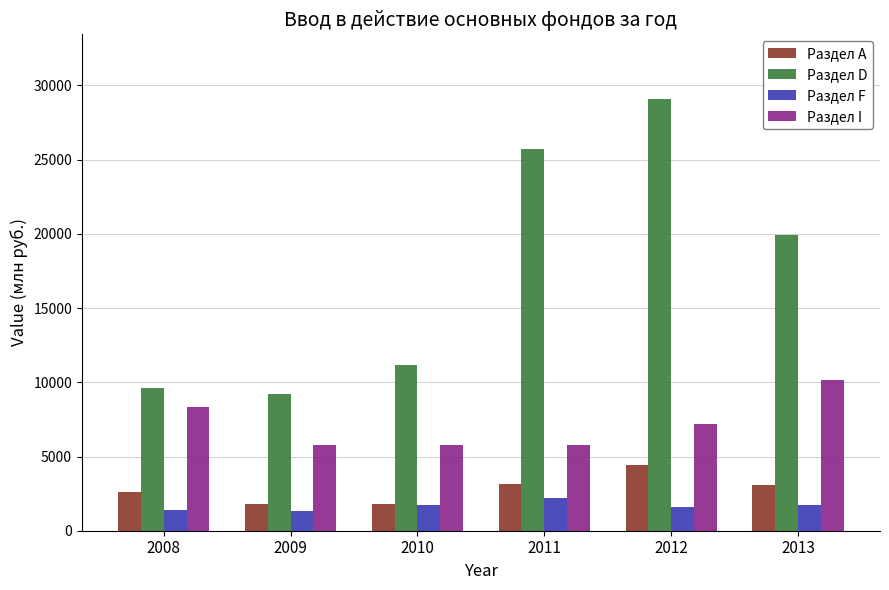

What is the approximate value of Раздел F at 2012?

1612.8